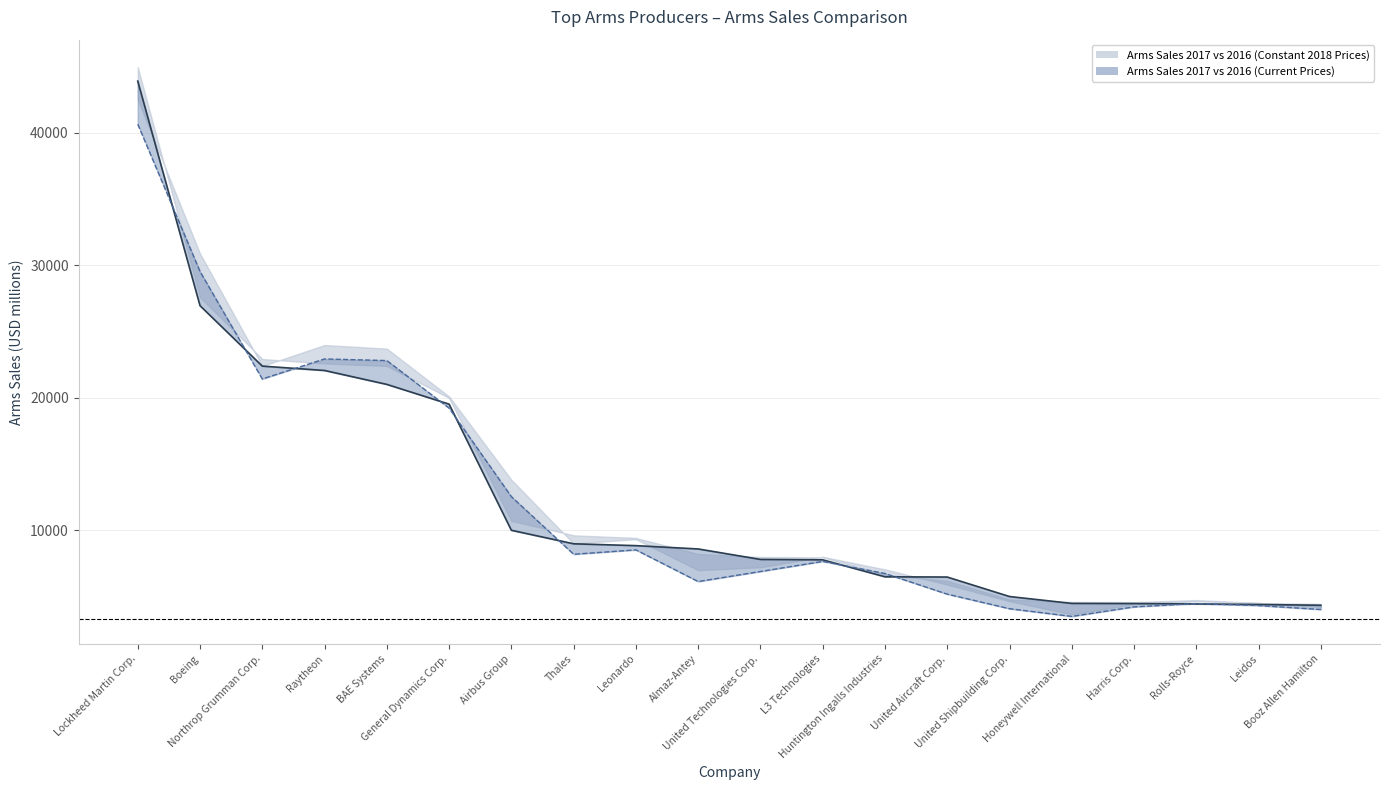

Rank the categories by Arms Sales 2017 value from highest to lowest.

Lockheed Martin Corp., Boeing, Northrop Grumman Corp., Raytheon, BAE Systems, General Dynamics Corp., Airbus Group, Thales, Leonardo, Almaz-Antey, United Technologies Corp., L3 Technologies, Huntington Ingalls Industries, United Aircraft Corp., United Shipbuilding Corp., Honeywell International, Harris Corp., Rolls-Royce, Leidos, Booz Allen Hamilton